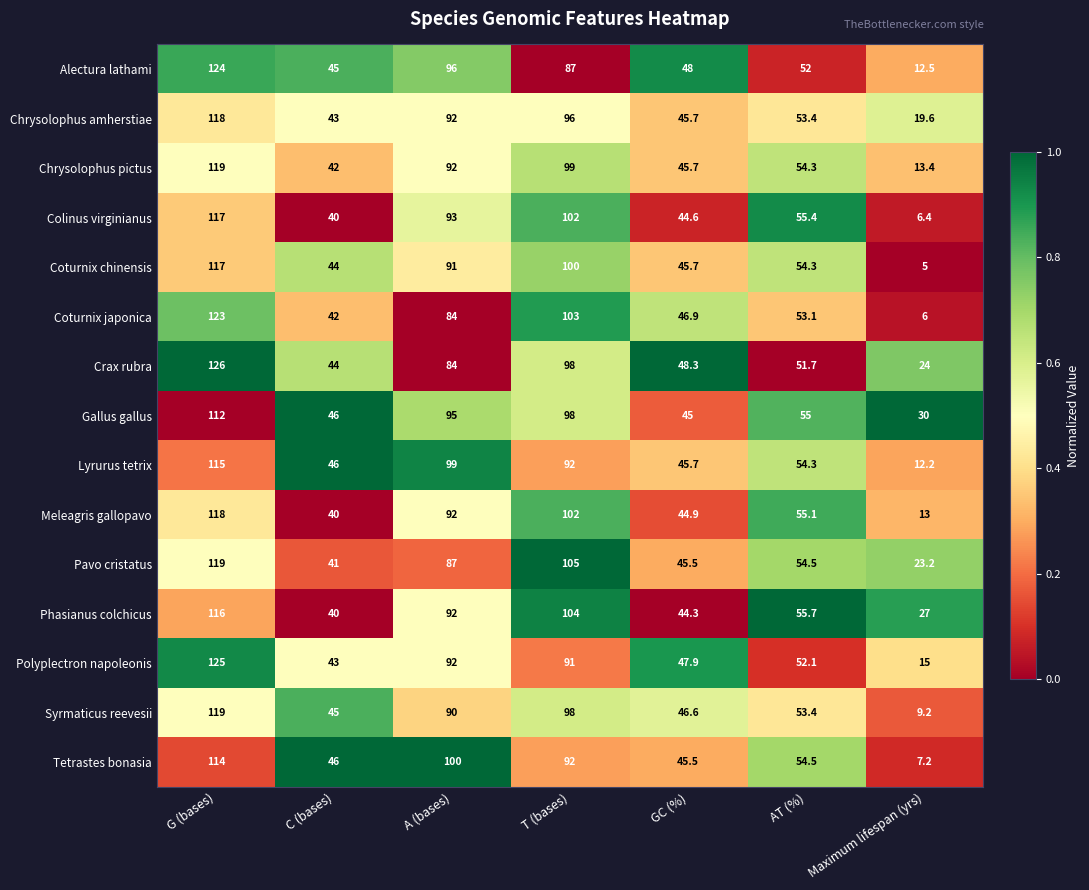

At which category is the sum across all series the highest?

G (bases)